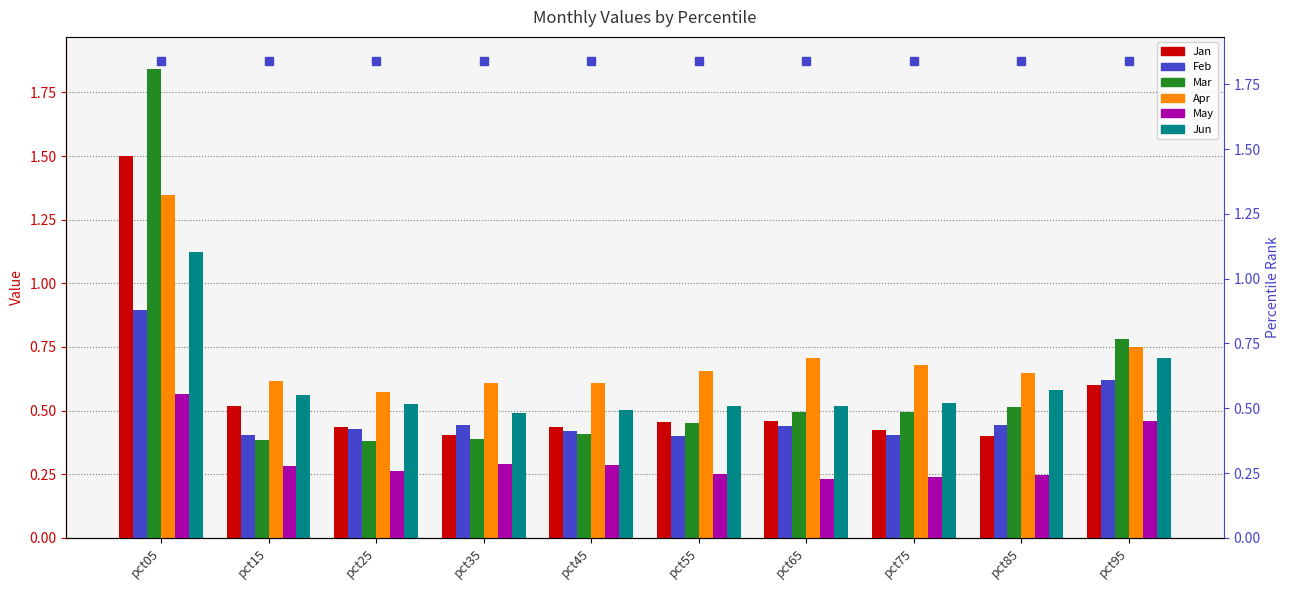

What is the sum of all Mar values?

6.1